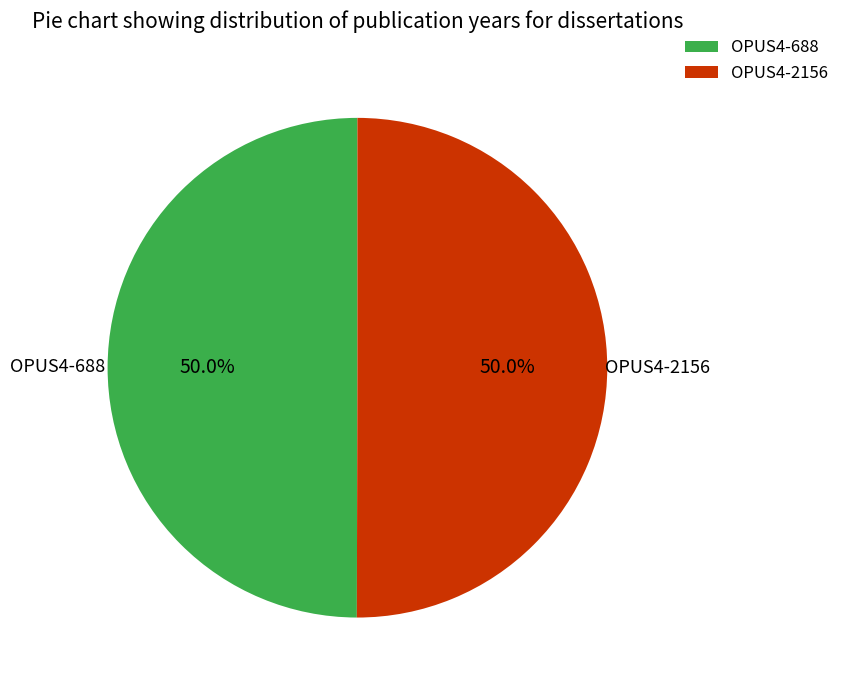

Do OPUS4-2156 and OPUS4-688 together represent more than half of the pie?

Yes